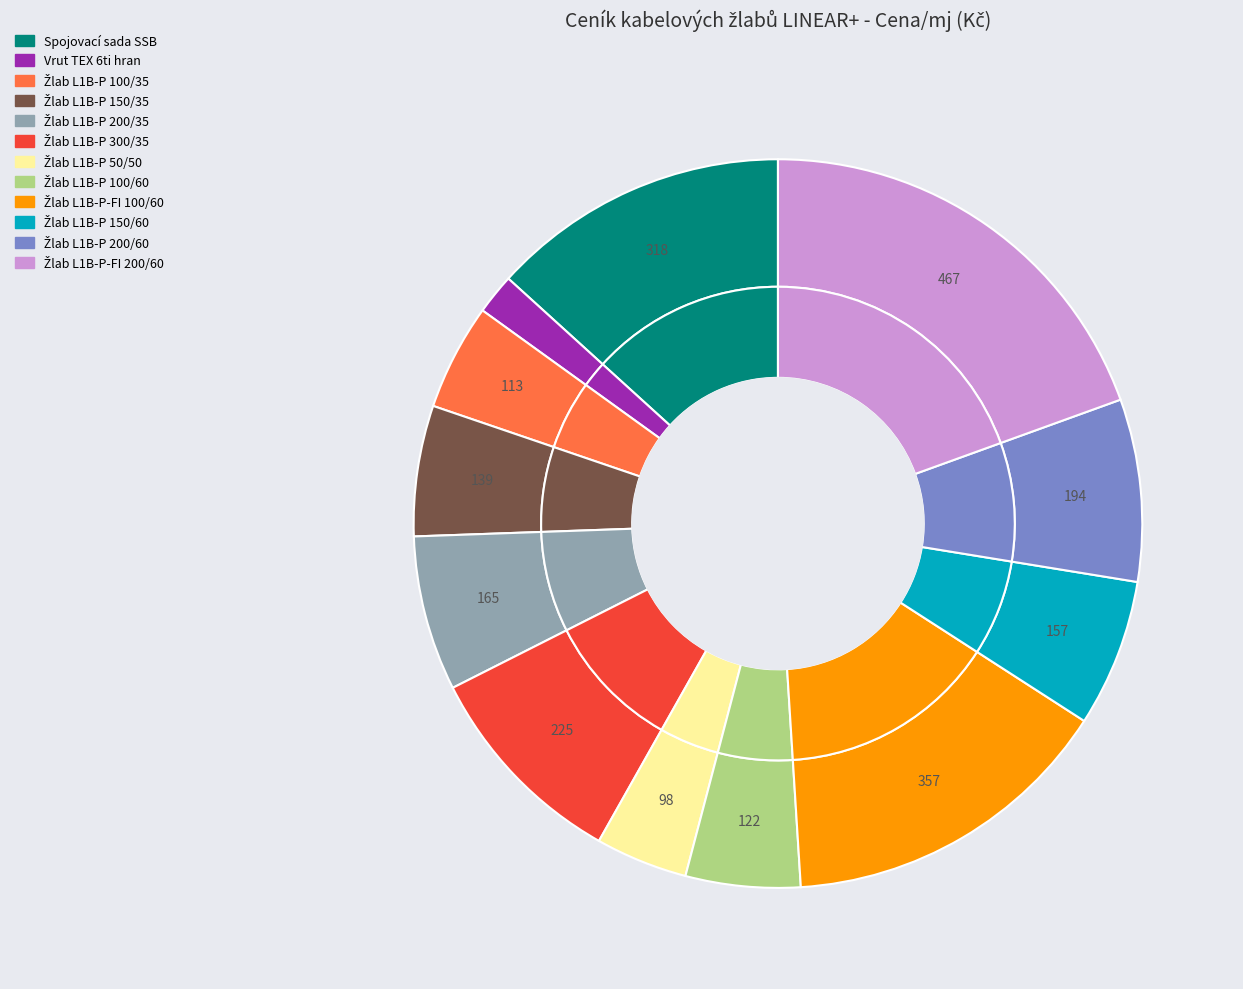

Is it true that Žlab L1B-P 150/60 is 7% of the pie?

True